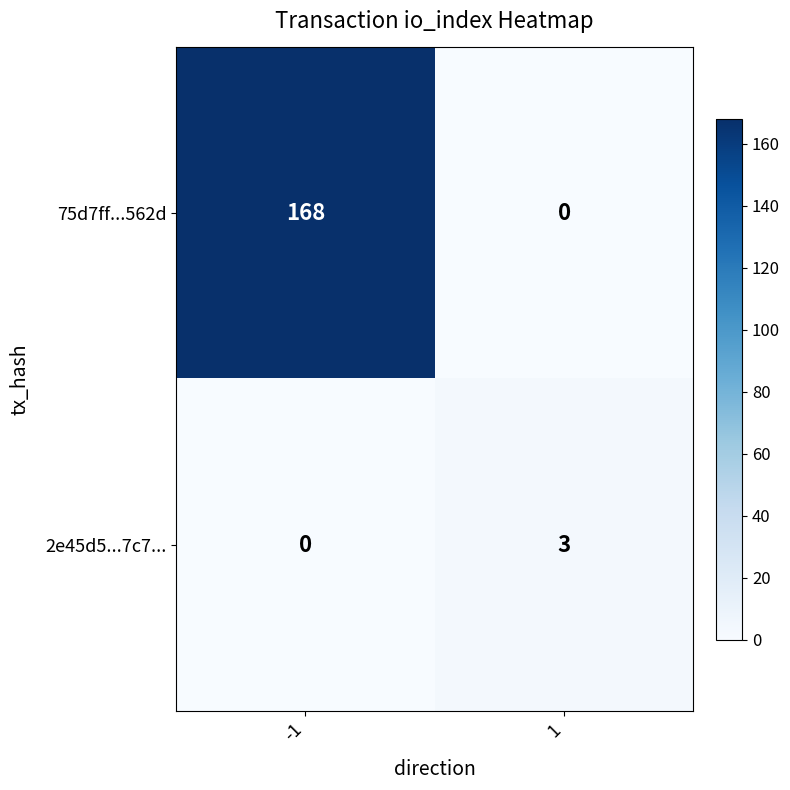

What is the sum of all 2e45d5...7c7... values?

3